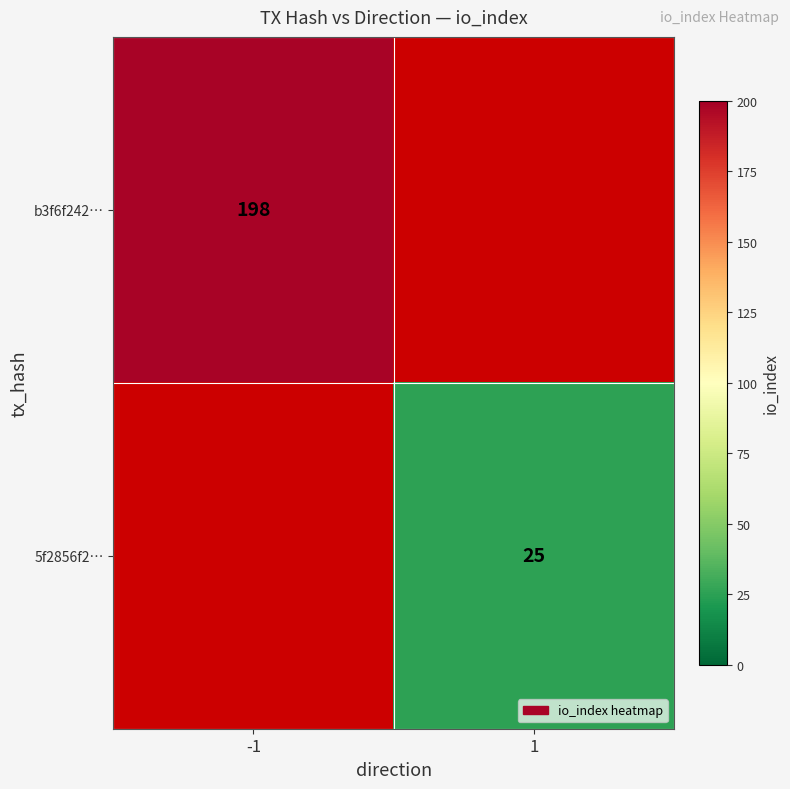

At which label does 5f2856f2… reach its peak?

-1